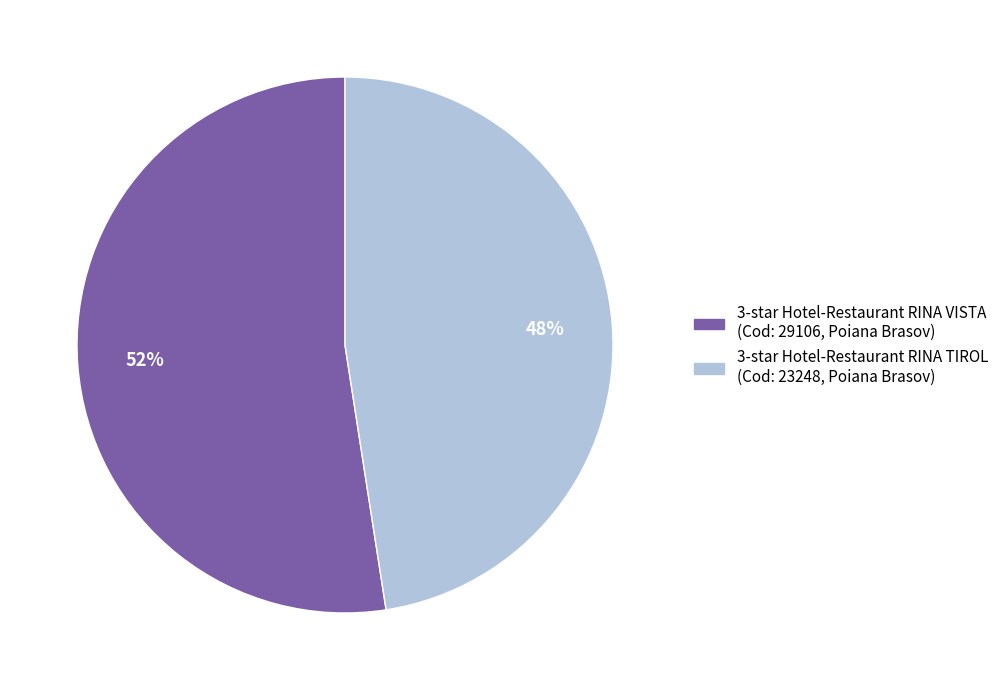

Is there a majority slice in this chart?

Yes